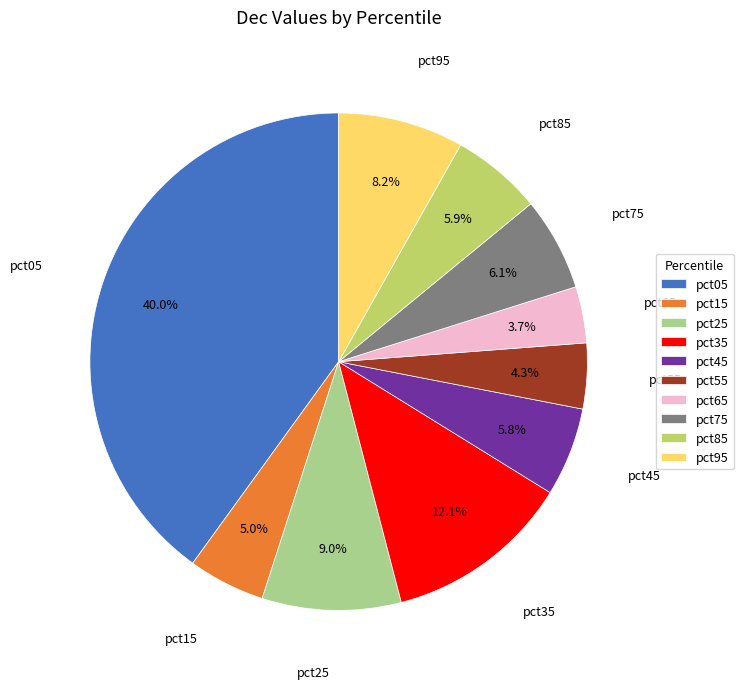

Which has a higher value, pct15 or pct95?

pct95